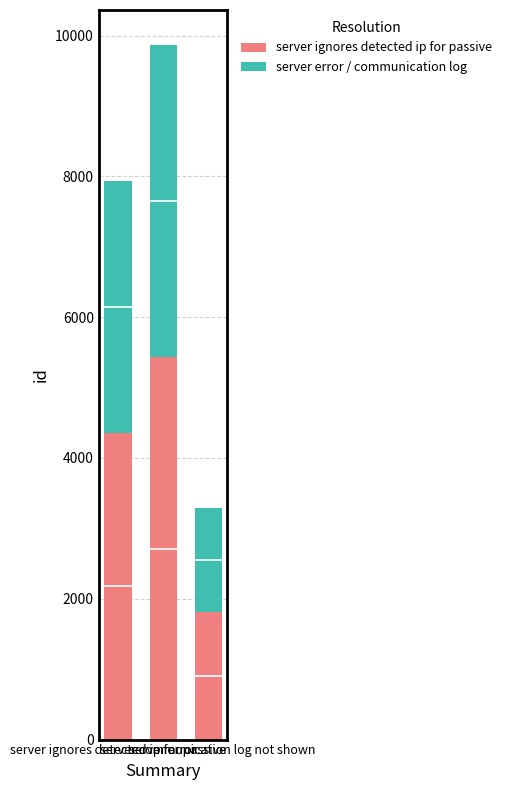

The value of server error / communication log at server communication log not shown is 2480.3. True or false?

False